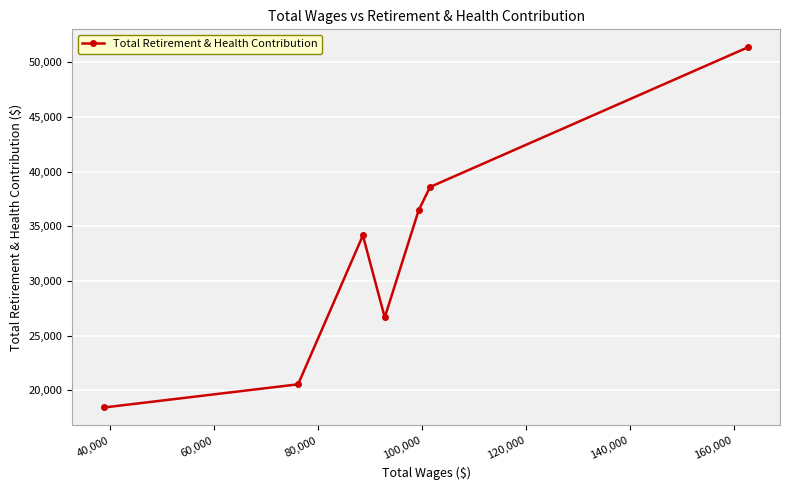

What is the average value?

32314